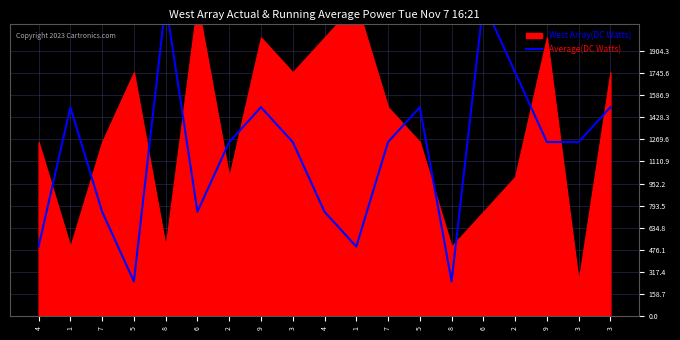

Between 3 and 7, which is larger?

3